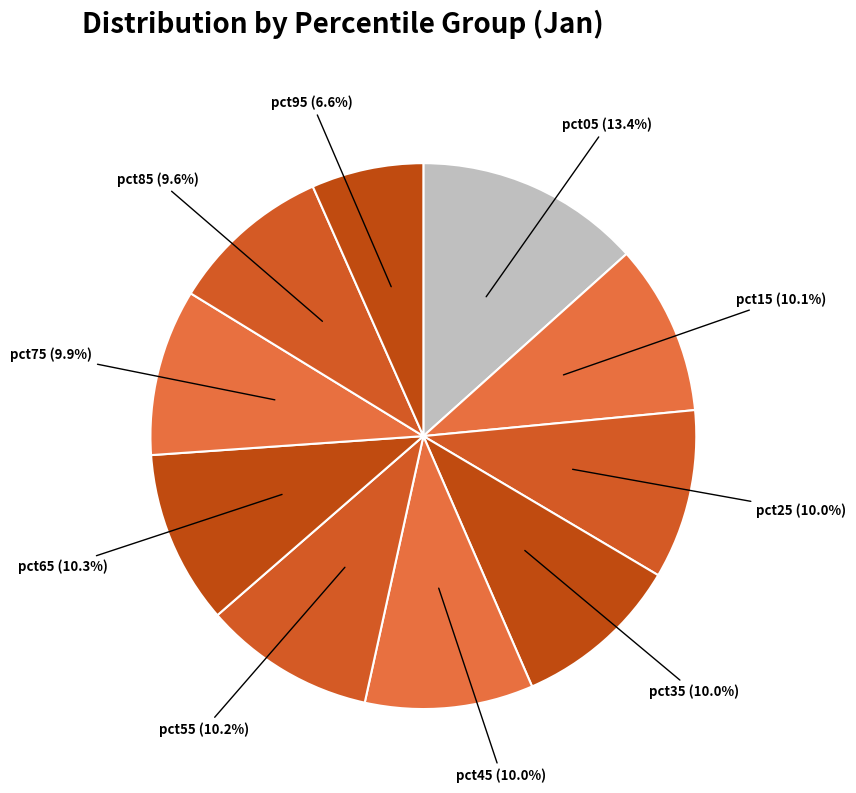

How many segments does this pie chart have?

10